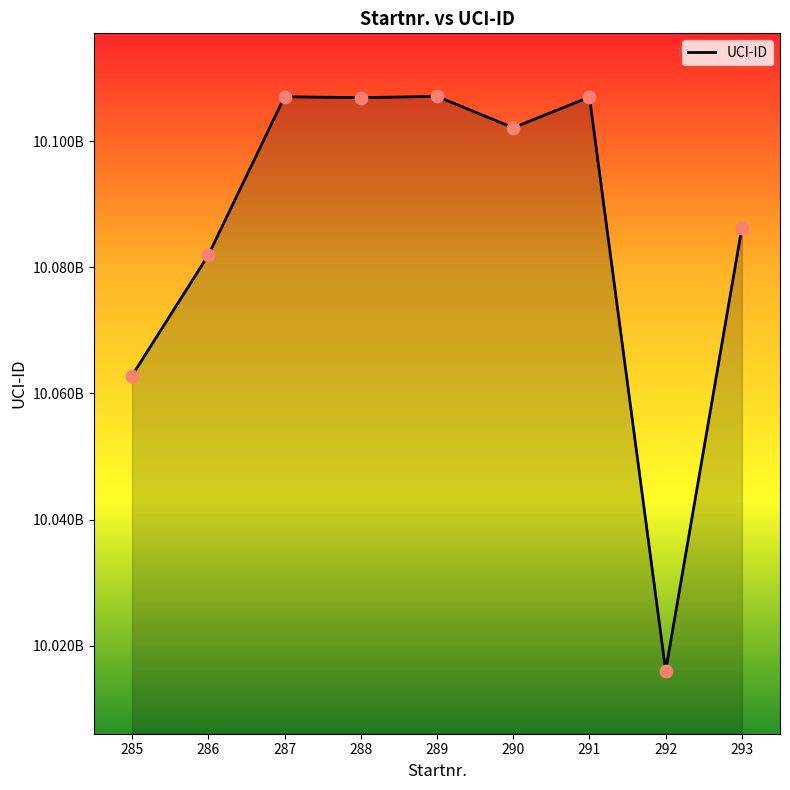

What is the change in value from 286 to 293?

+4350347